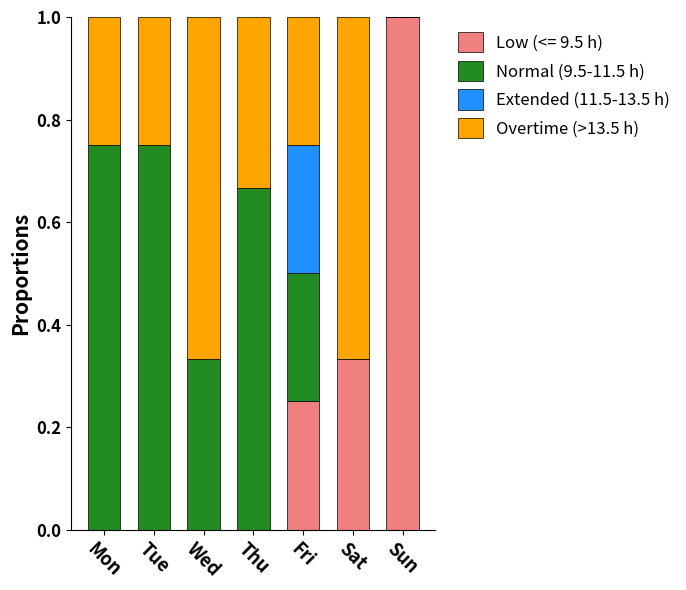

What is the total value across all series at Mon?

1.0